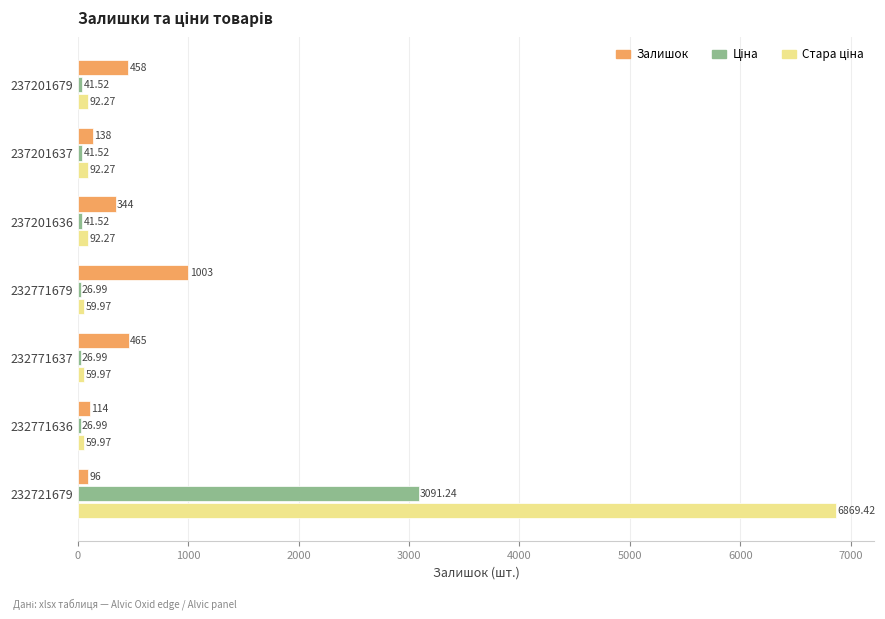

What is the total value across all series at 232771679?

1090.0